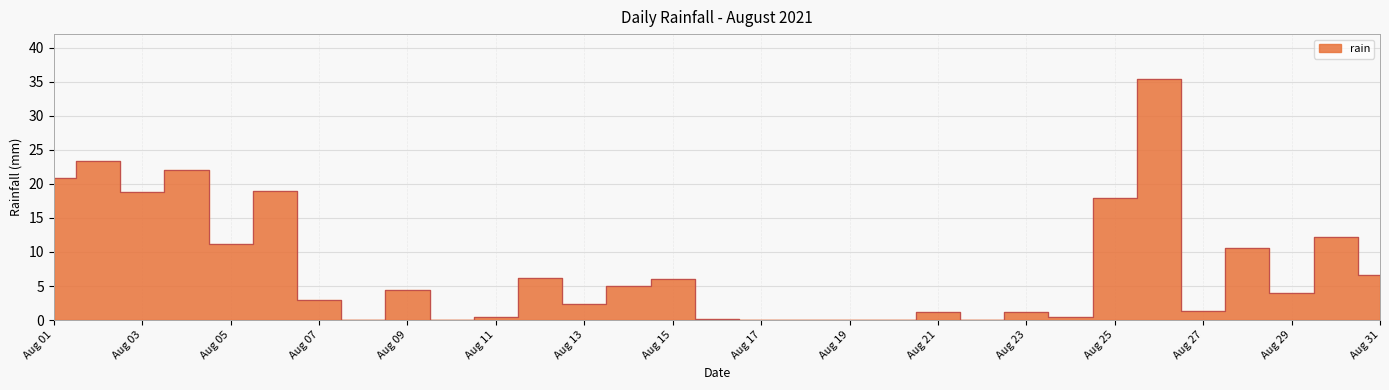

What is the greatest value displayed?

35.4